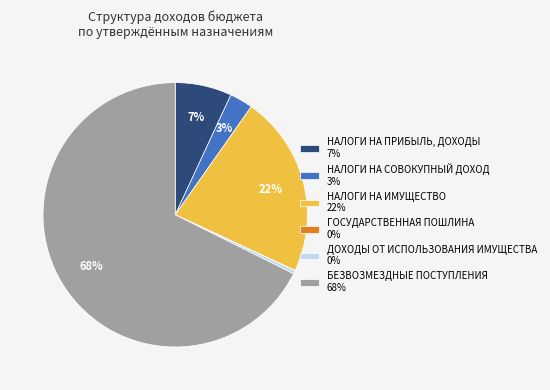

Is ДОХОДЫ ОТ ИСПОЛЬЗОВАНИЯ ИМУЩЕСТВА the majority of the pie?

No